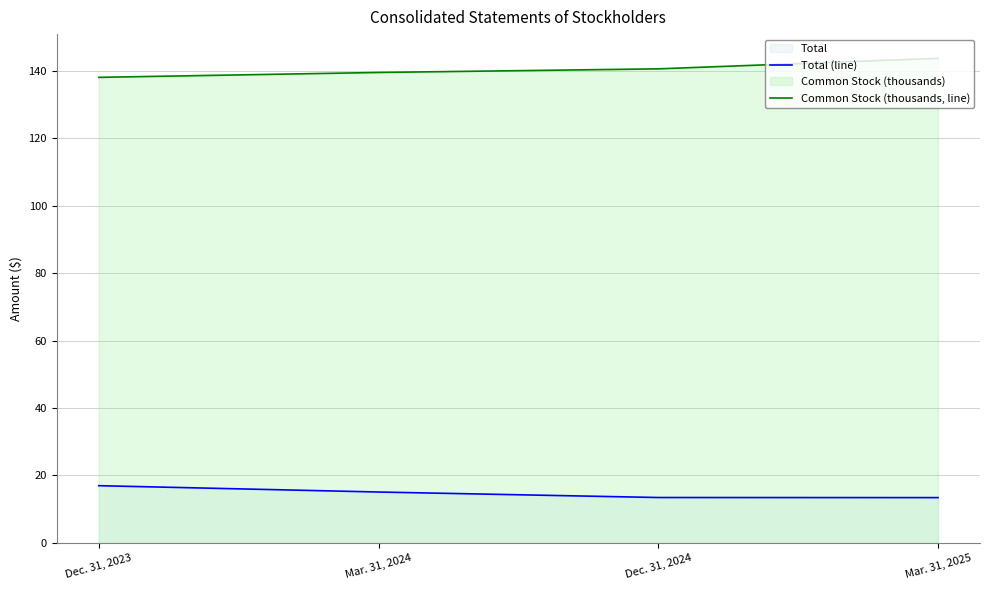

What is the difference between the highest and lowest values at Mar. 31, 2024?

124.3